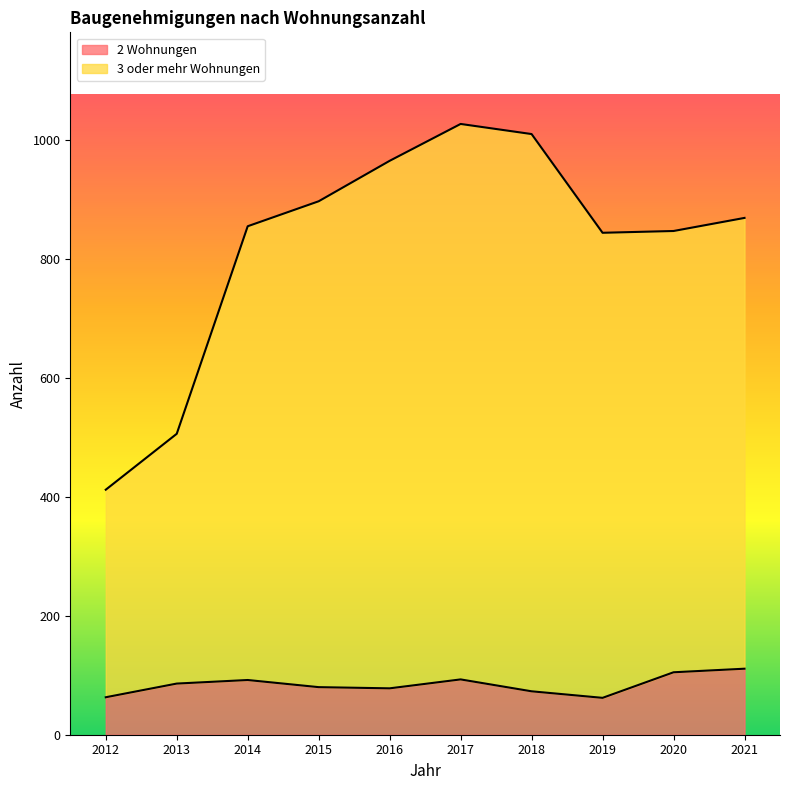

True or false: 3 oder mehr Wohnungen and 2 Wohnungen cross at least once.

False